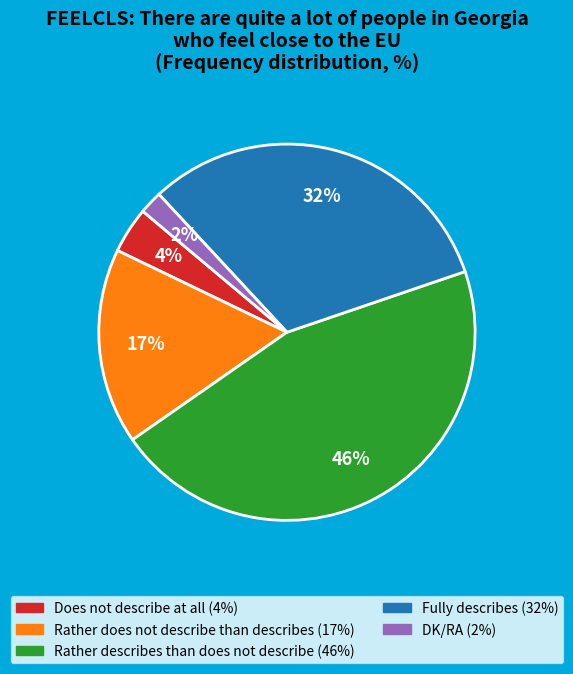

Count the number of slices in the pie.

5